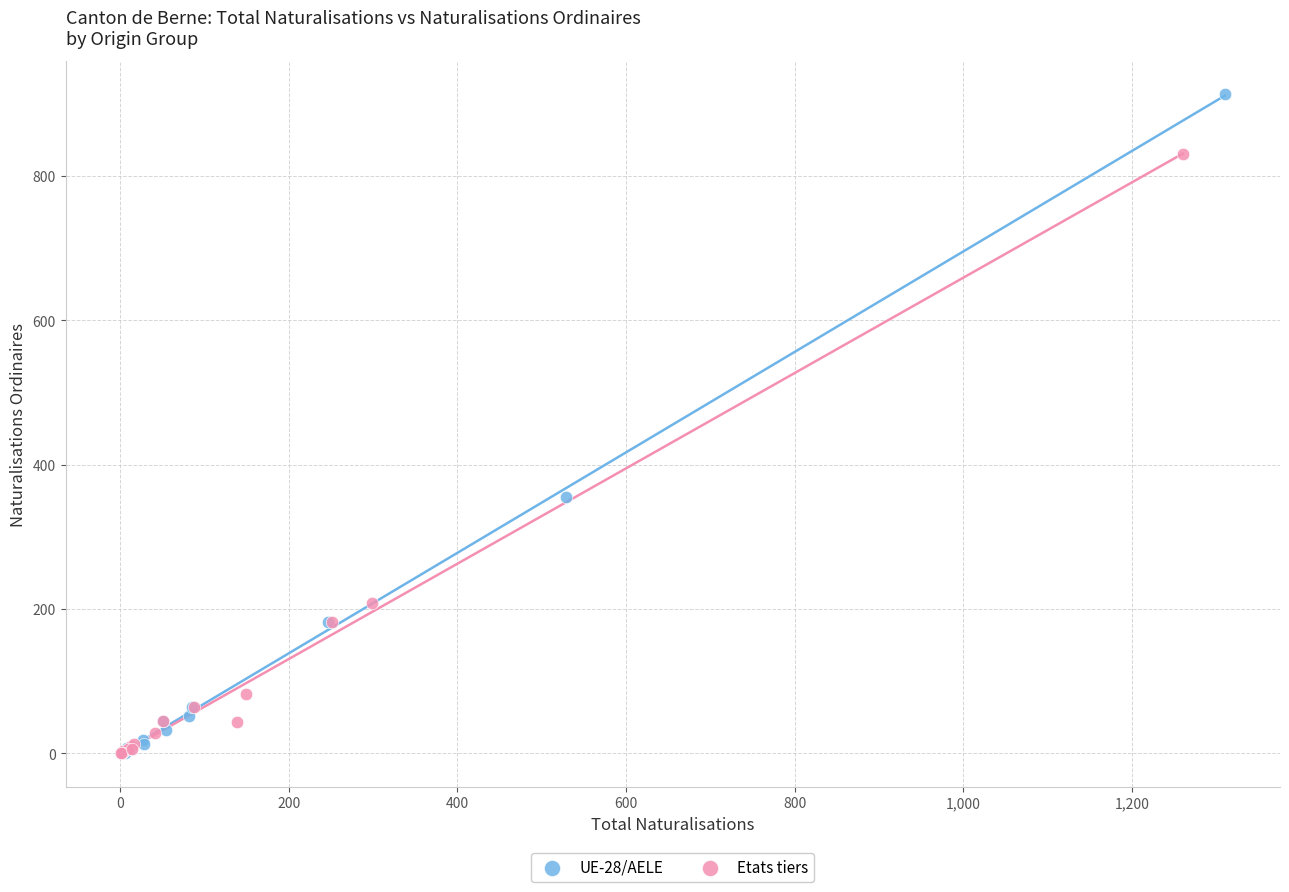

Which series has the largest Y range (max minus min)?

UE-28/AELE